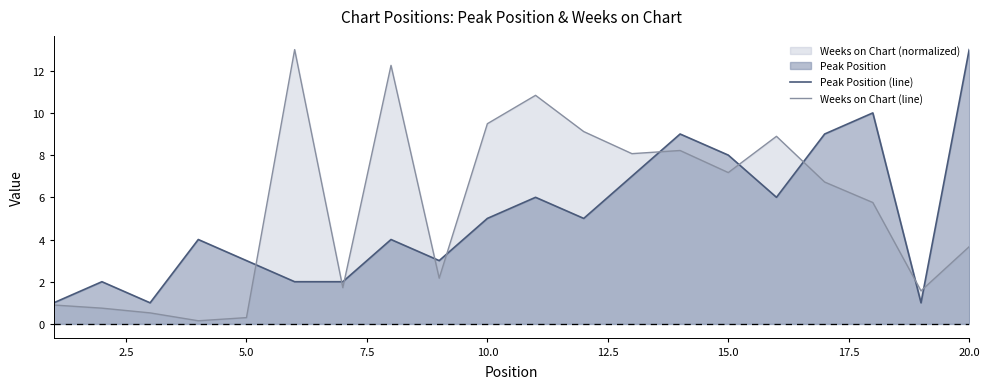

What is the minimum value for Peak Position (line)?

1.0